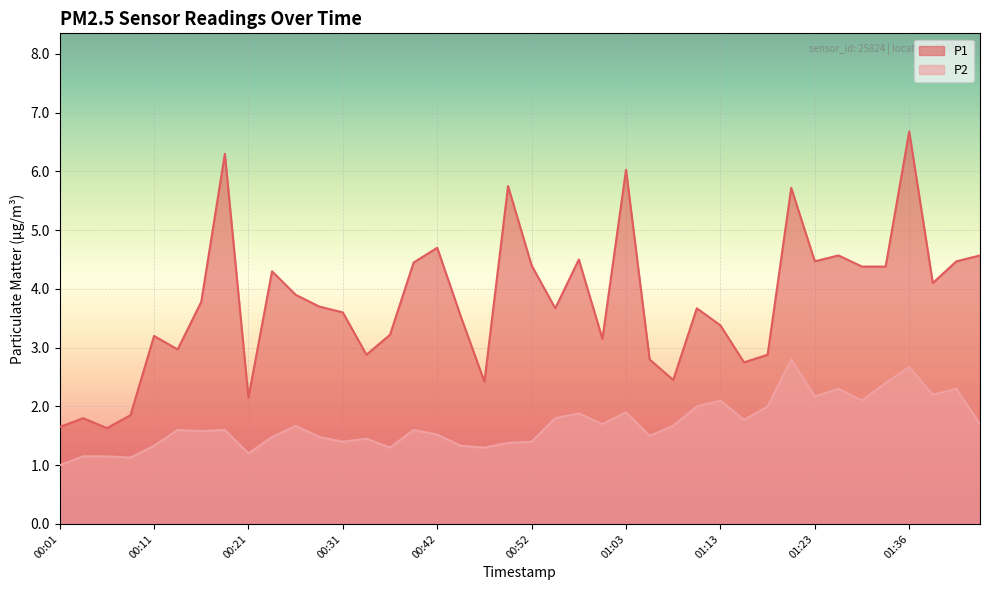

Where does the P1 series first go above 3?

00:11